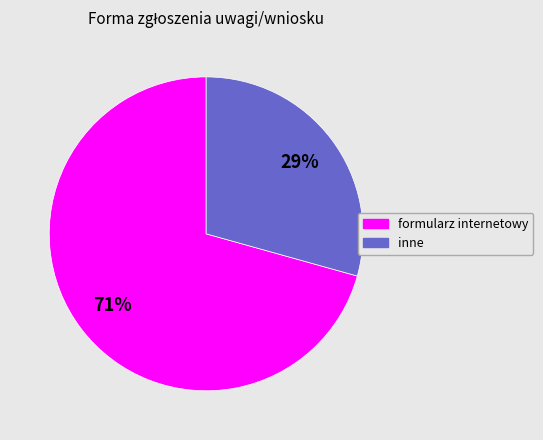

To the nearest percent, what is the average slice percentage?

50%